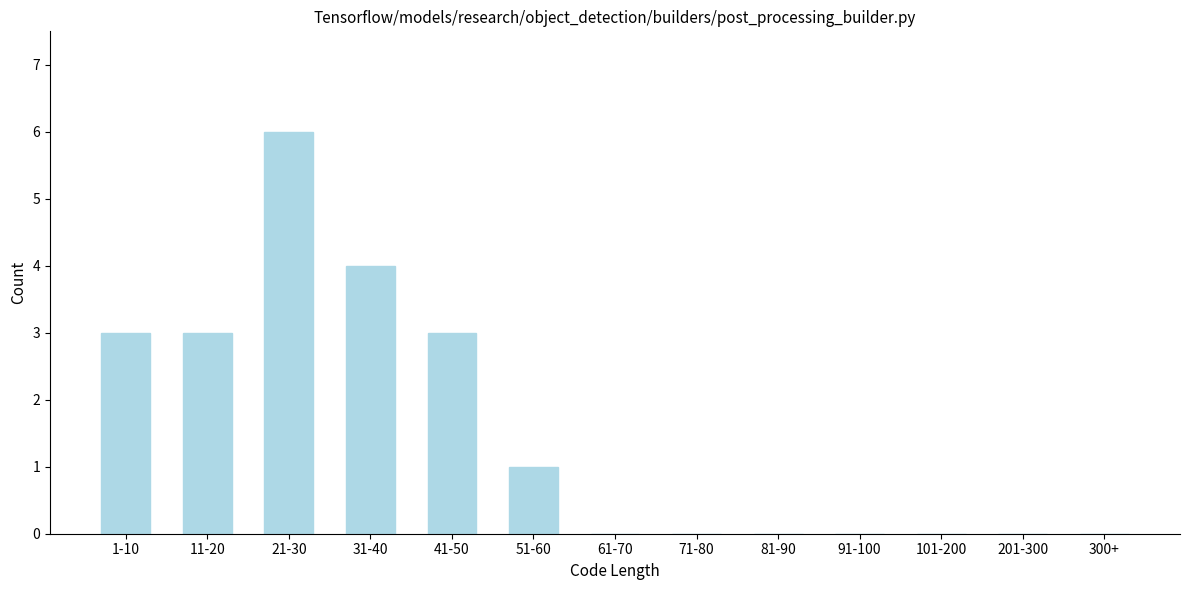

Reading left to right, extract all data points from this chart.

1-10=3	11-20=3	21-30=6	31-40=4	41-50=3	51-60=1	61-70=0	71-80=0	81-90=0	91-100=0	101-200=0	201-300=0	300+=0